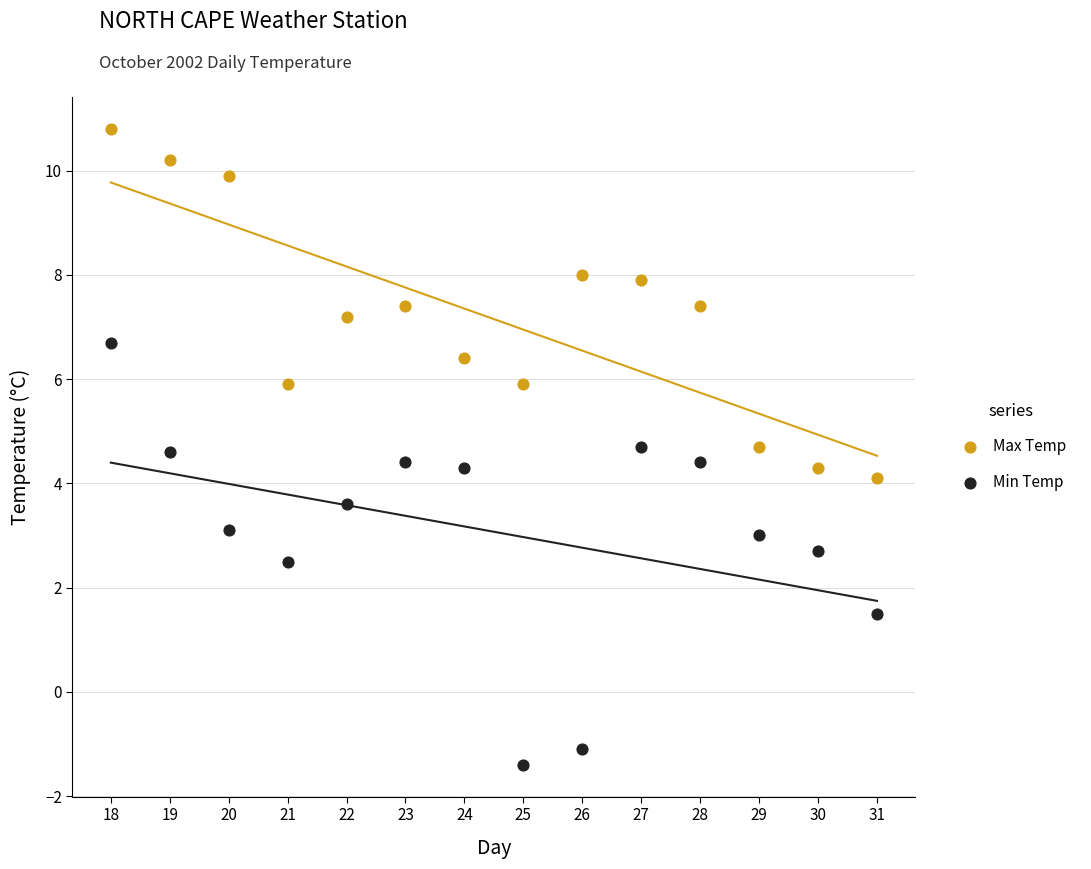

Which series contains the highest Y value?

Max Temp